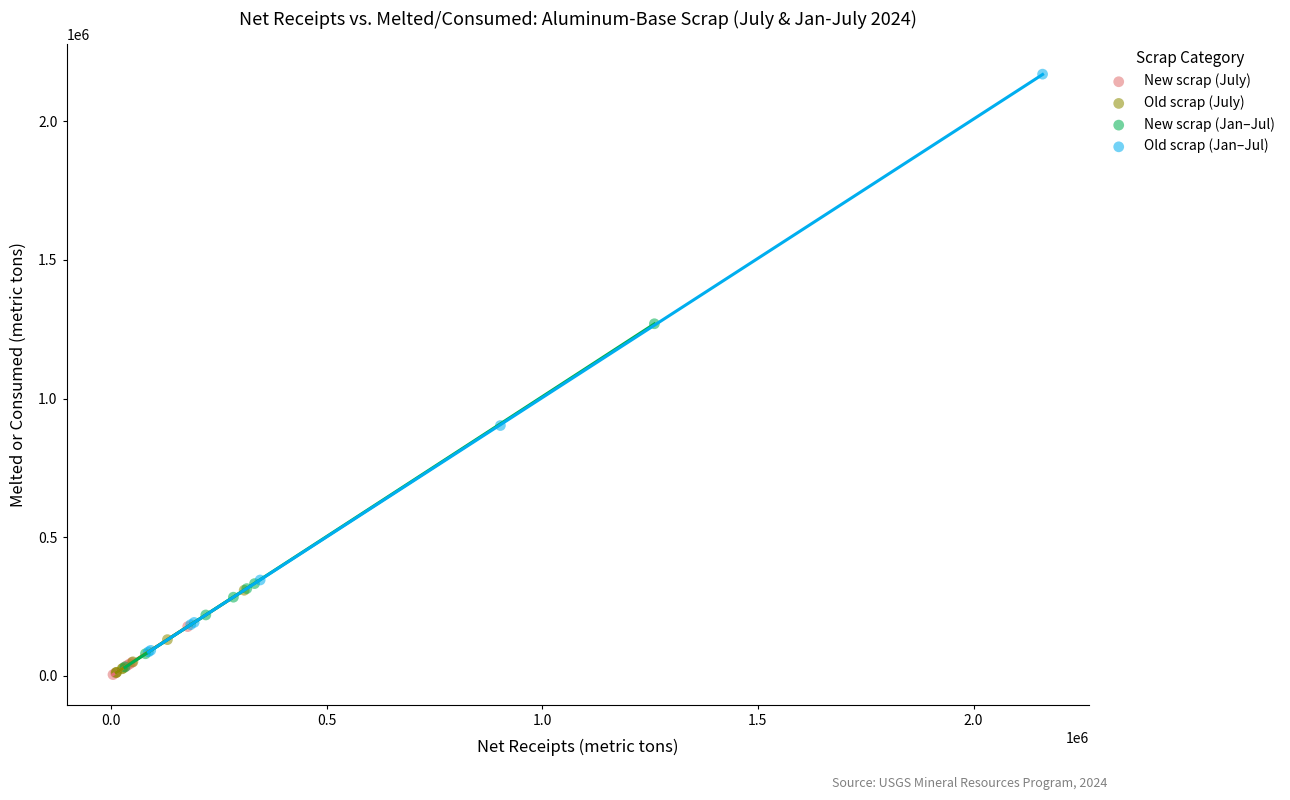

Which series contains the highest Y value?

Old scrap (Jan–Jul)